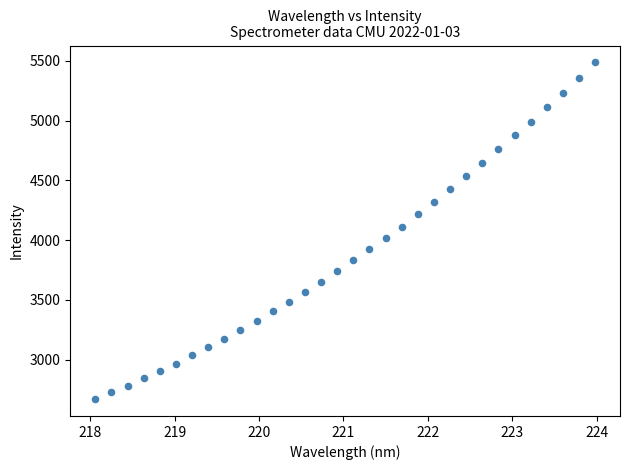

What is the range of X values (max minus min)?

5.9